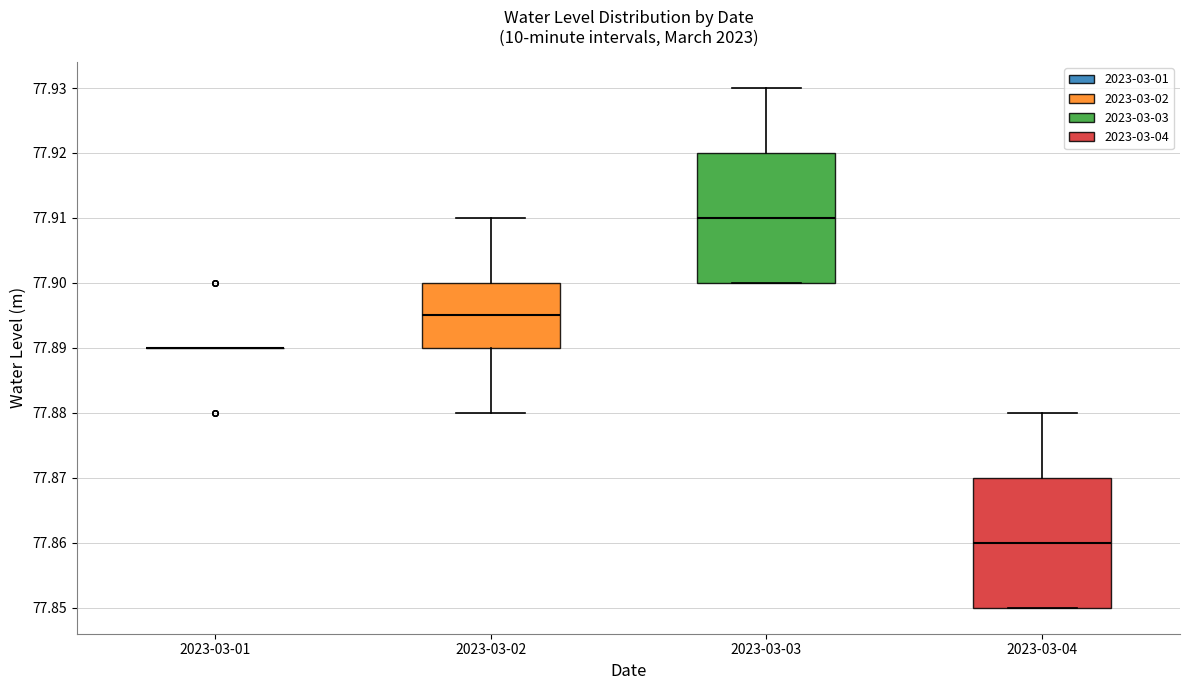

Reading left to right, transcribe this box plot: for each box, give where its median line is, the range the box spans, and where its two whiskers end, as read against the y-axis. The values are not printed on the chart, so give them approximately, as read against the axis.

2023-03-01: box collapsed to a line at 77.890, whiskers 77.890 to 77.890
2023-03-02: median 77.895, box 77.890 to 77.900, whiskers 77.880 to 77.910
2023-03-03: median 77.910, box 77.900 to 77.920, whiskers 77.900 to 77.930
2023-03-04: median 77.860, box 77.850 to 77.870, whiskers 77.850 to 77.880